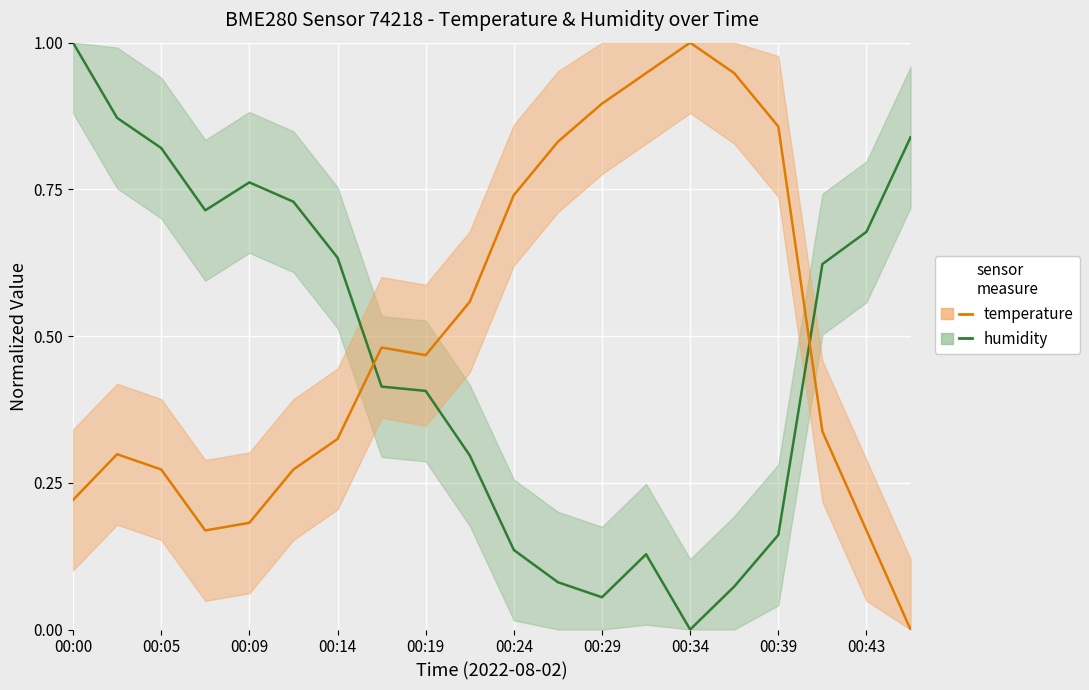

Which series ends up on top after the final intersection of humidity and temperature?

humidity